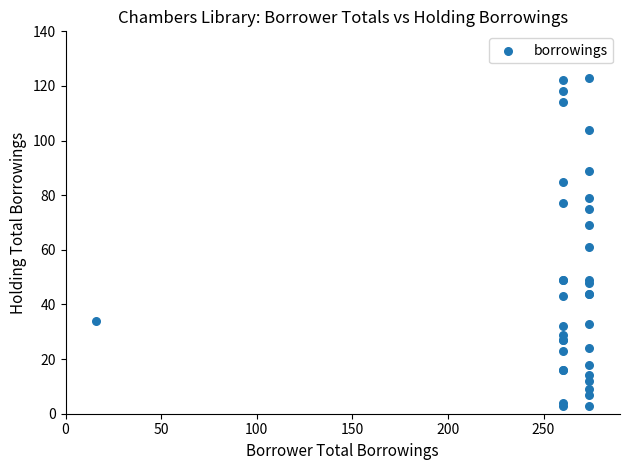

What Y value in the scatter plot is closest to 63?

61